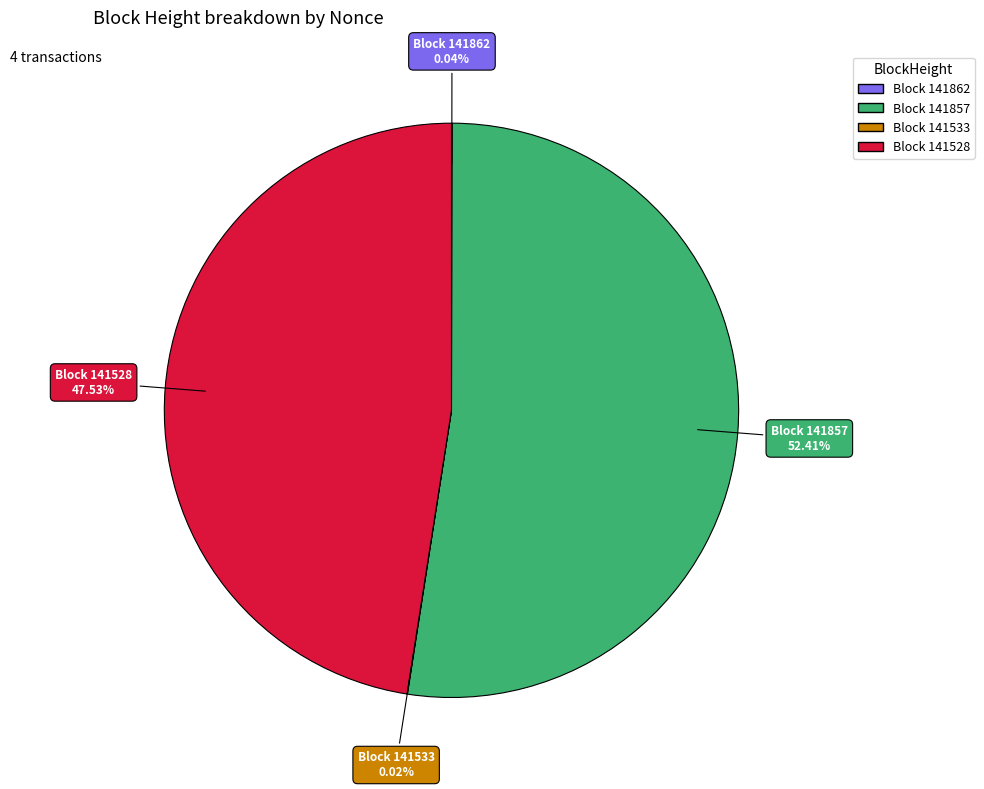

Is there a majority slice in this chart?

Yes